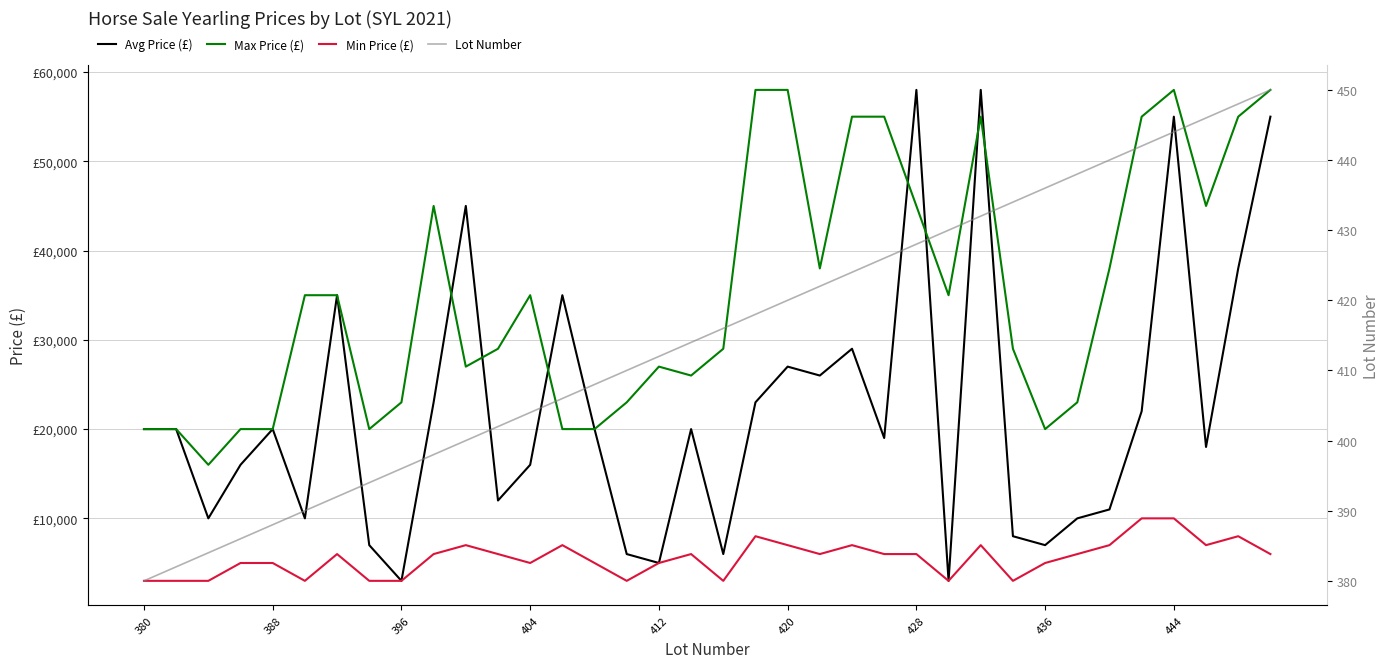

Which series has the largest total across all categories?

Max Price (£)